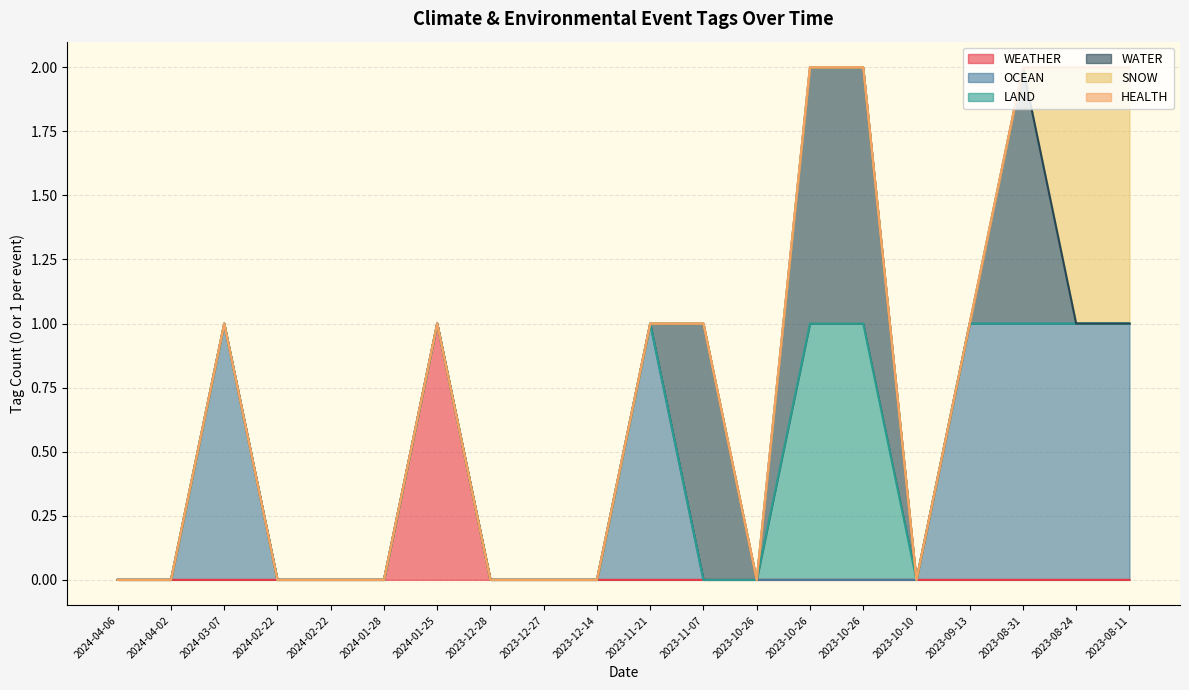

Which series has the largest total across all categories?

OCEAN